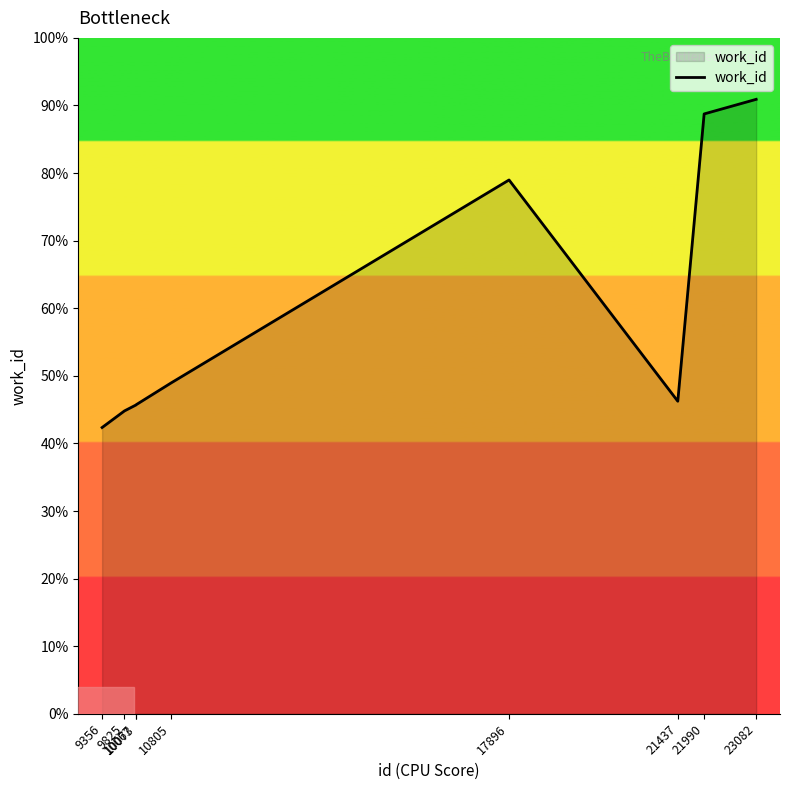

Does the chart have visible grid lines?

No